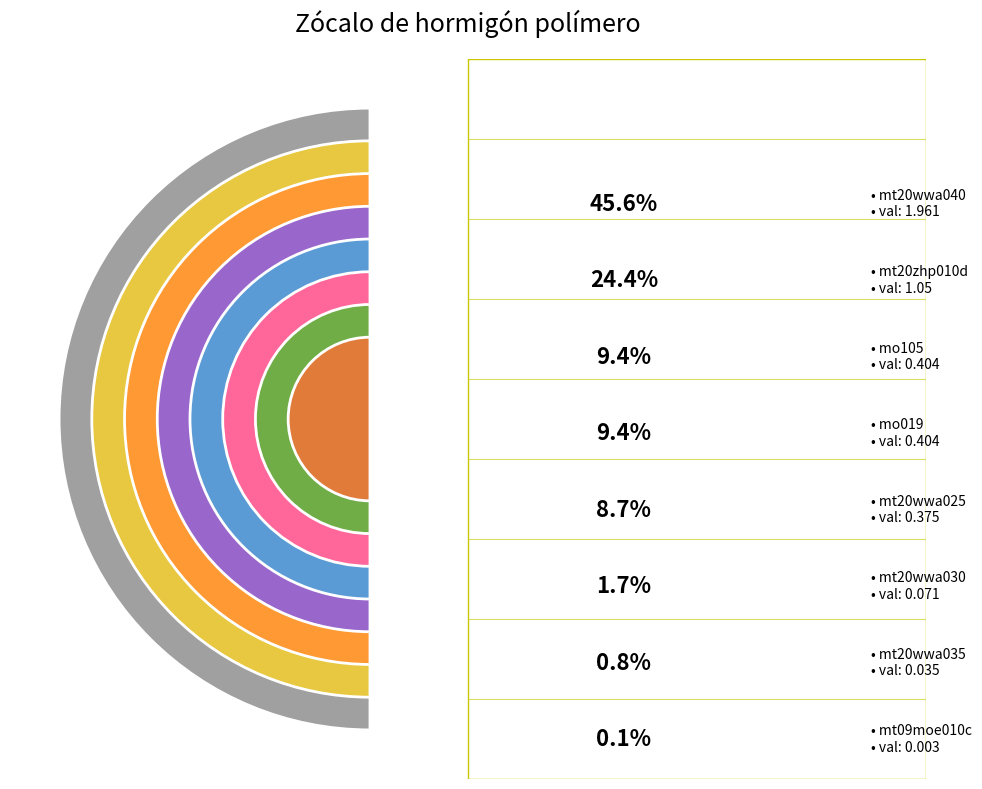

What is the change in value from mt09moe010c to mt20wwa040?

+2.0